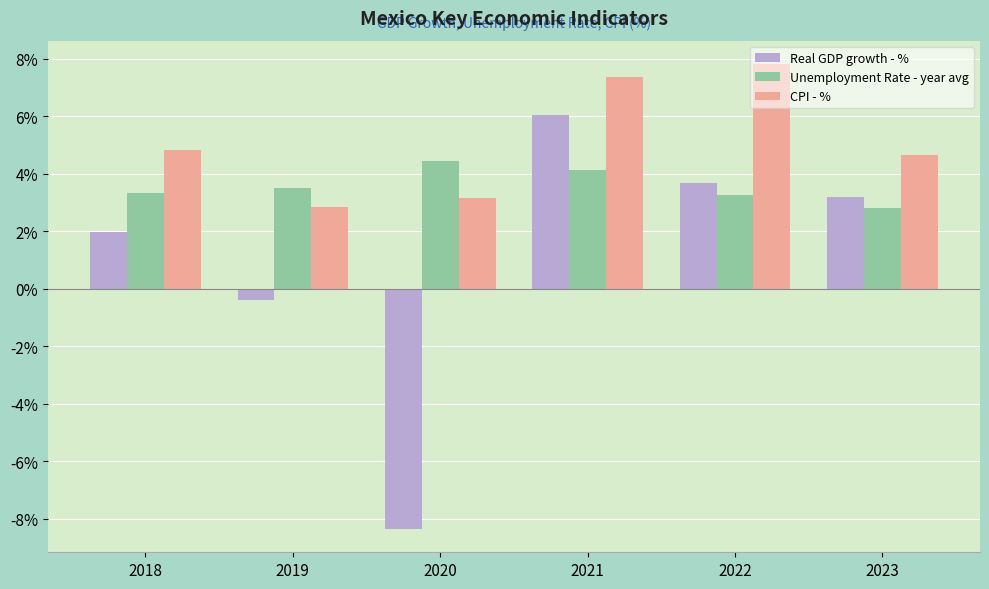

How many groups of bars are there?

6